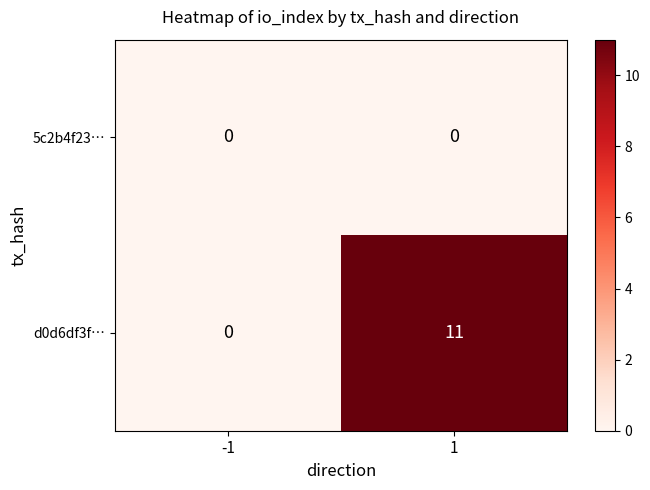

What is the difference between the highest and lowest values at 1?

11